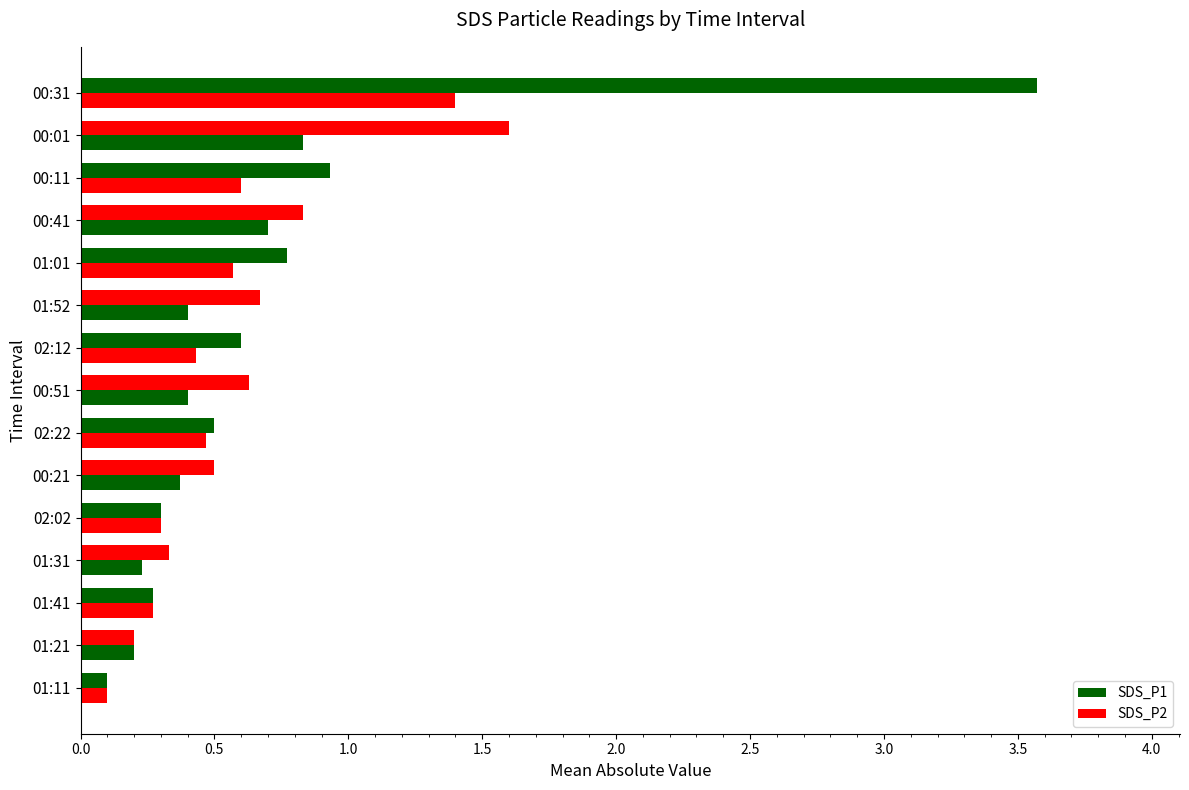

How many series are shown in this chart?

2